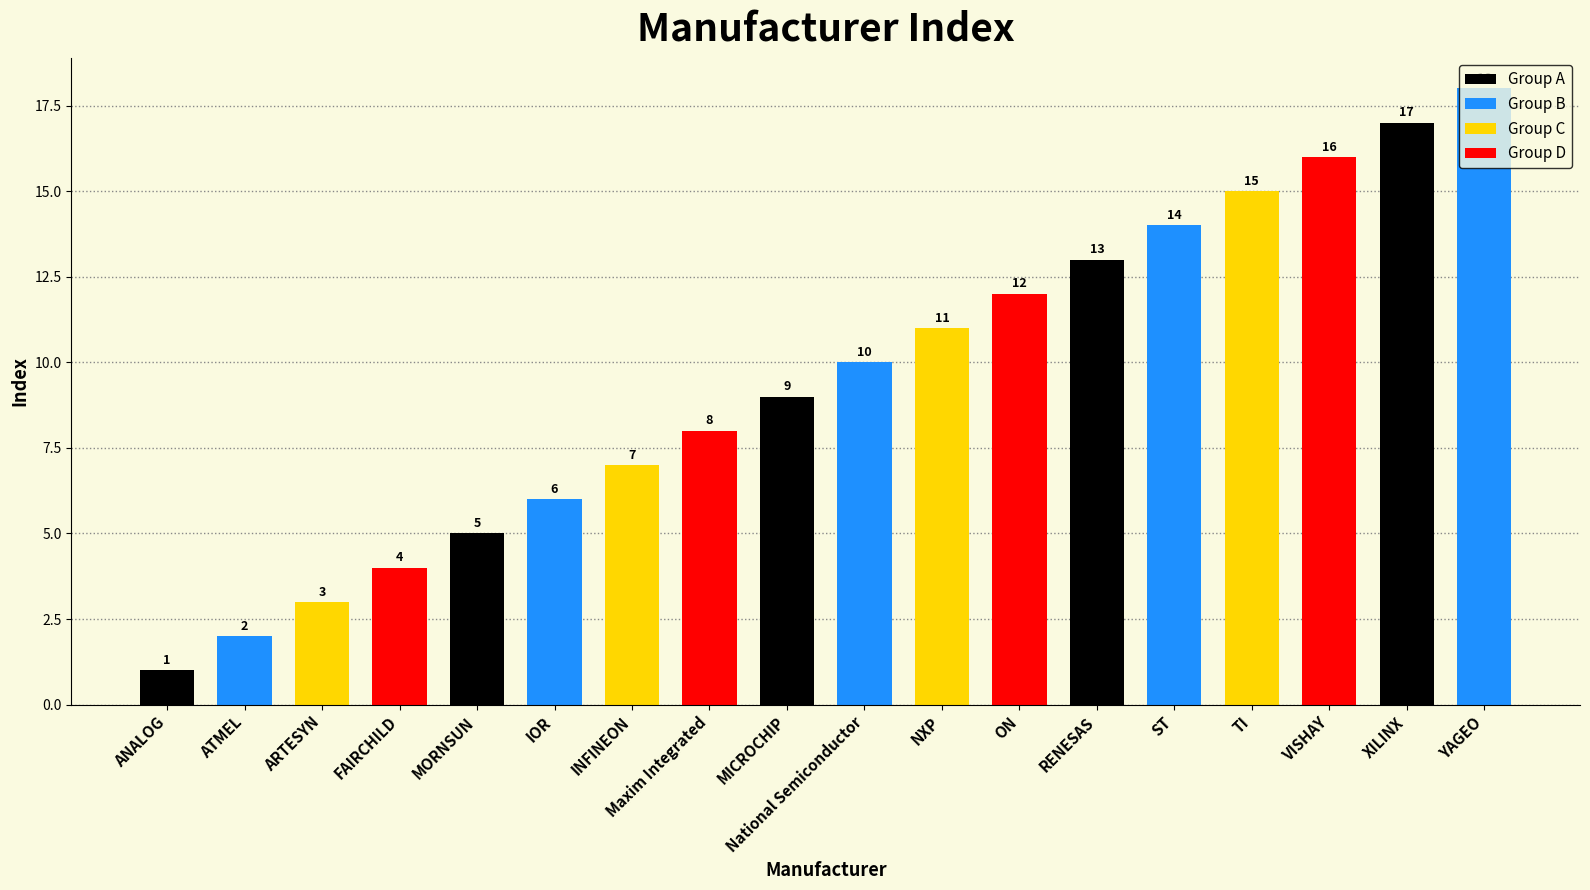

True or false: the data shows 15 at MICROCHIP.

False